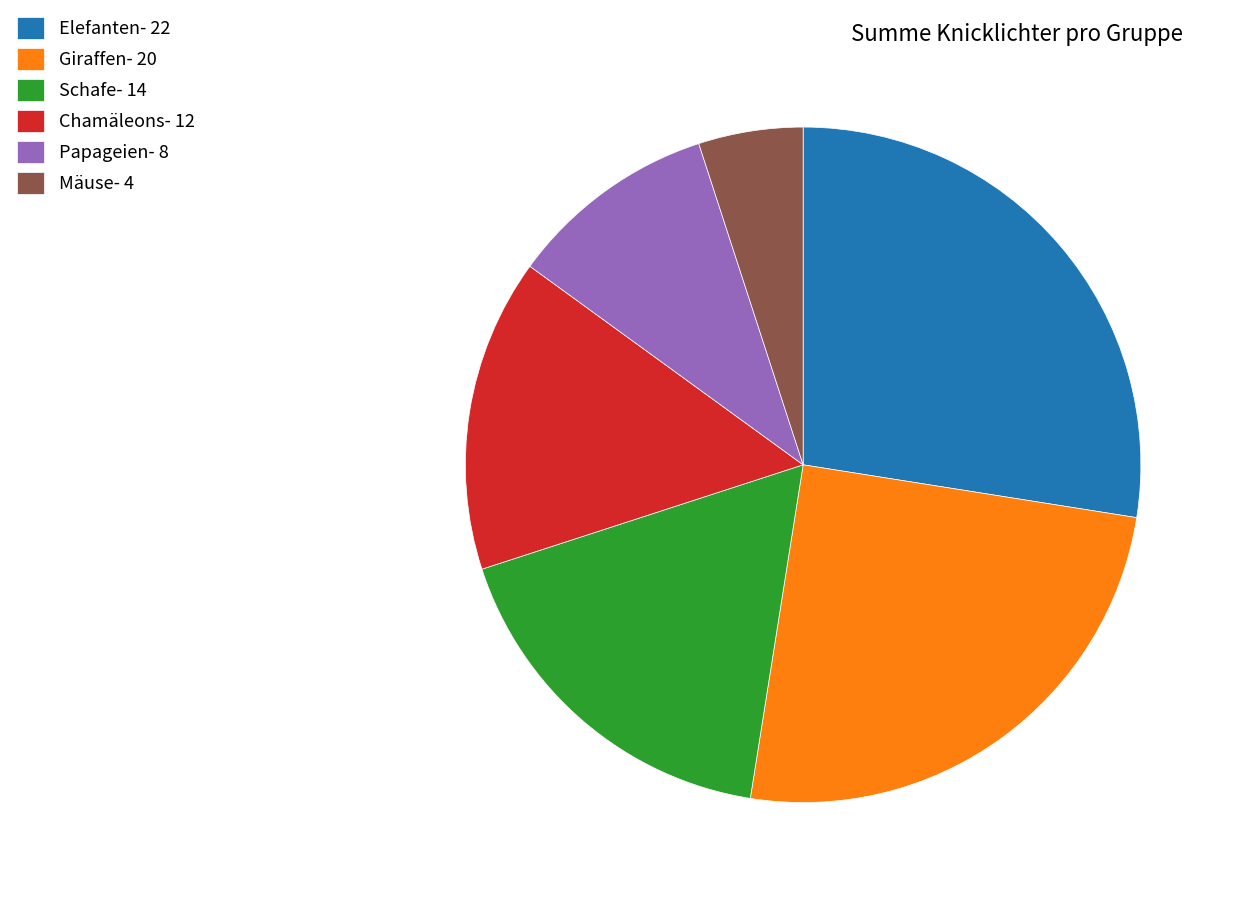

Rank the categories by value from lowest to highest.

Mäuse, Papageien, Chamäleons, Schafe, Giraffen, Elefanten